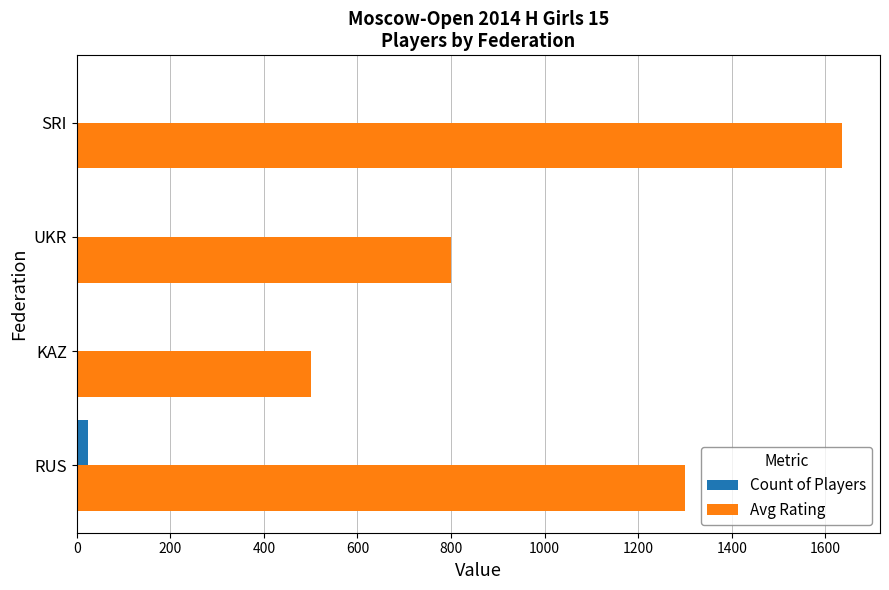

Which series changed the most between KAZ and UKR?

Avg Rating